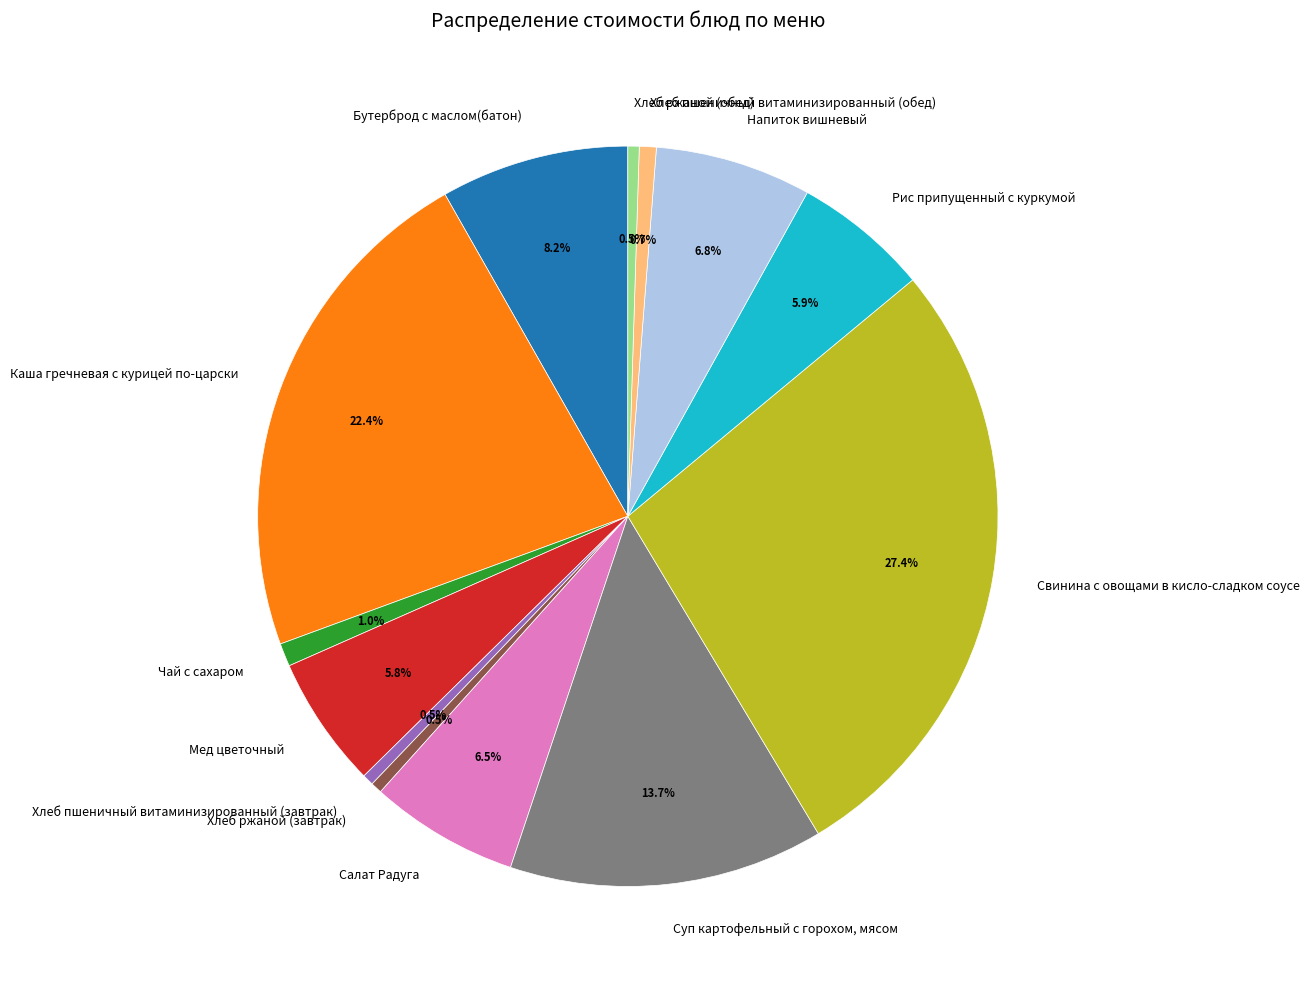

Between Хлеб пшеничный витаминизированный (завтрак) and Мед цветочный, which is larger?

Мед цветочный